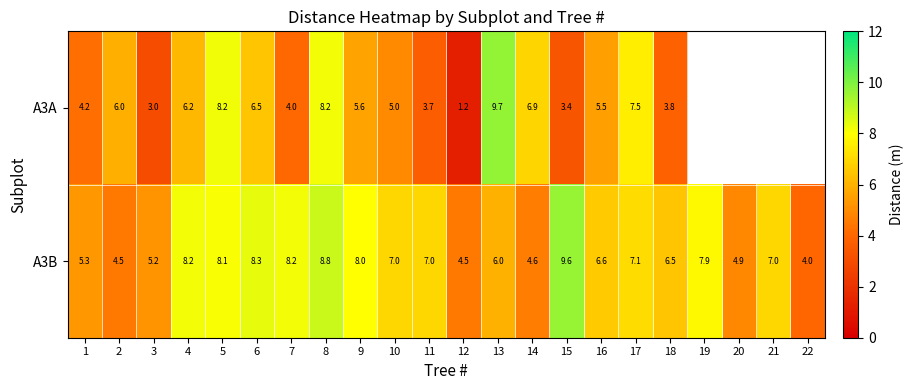

Is the value of A3A at 10 greater than the value of A3B at 19?

No